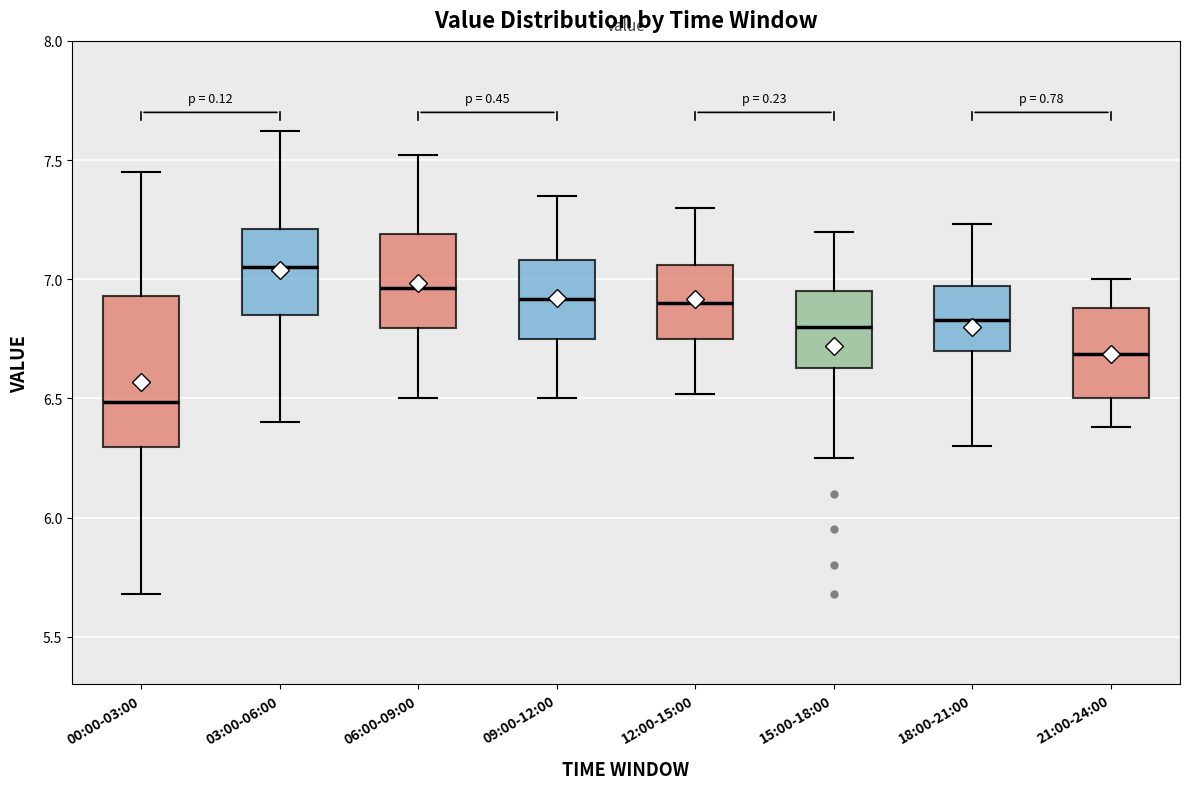

Which box is the tallest, from its lower edge to its upper edge?

00:00-03:00